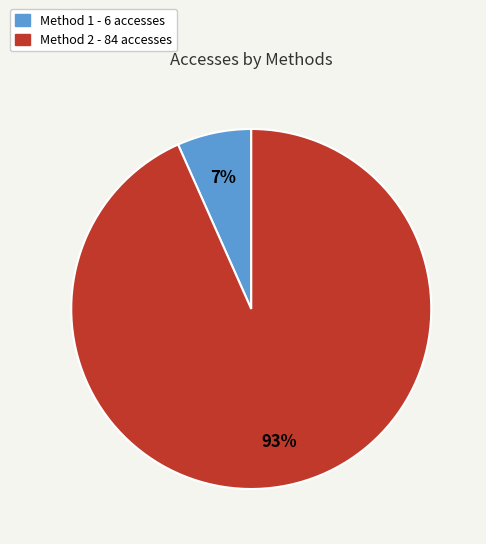

To the nearest percent, what is the average slice percentage?

50%